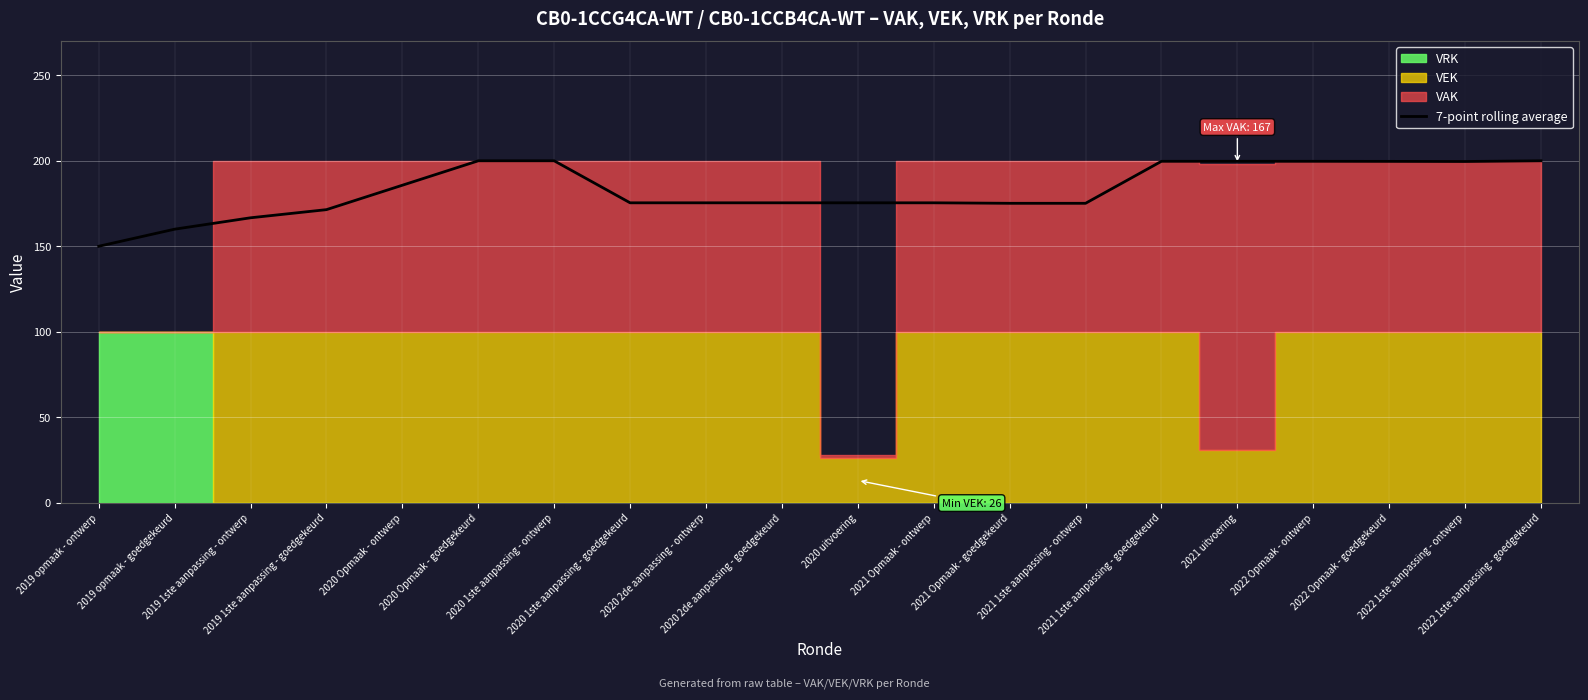

Count the number of categories in the chart.

20